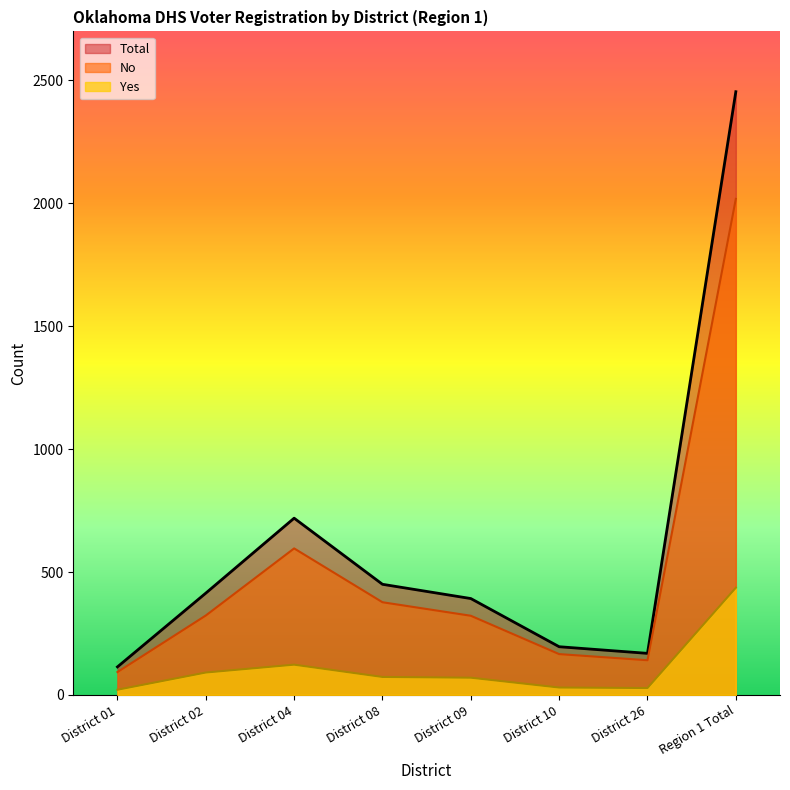

What is the difference between the Total values at District 02 and District 08?

36